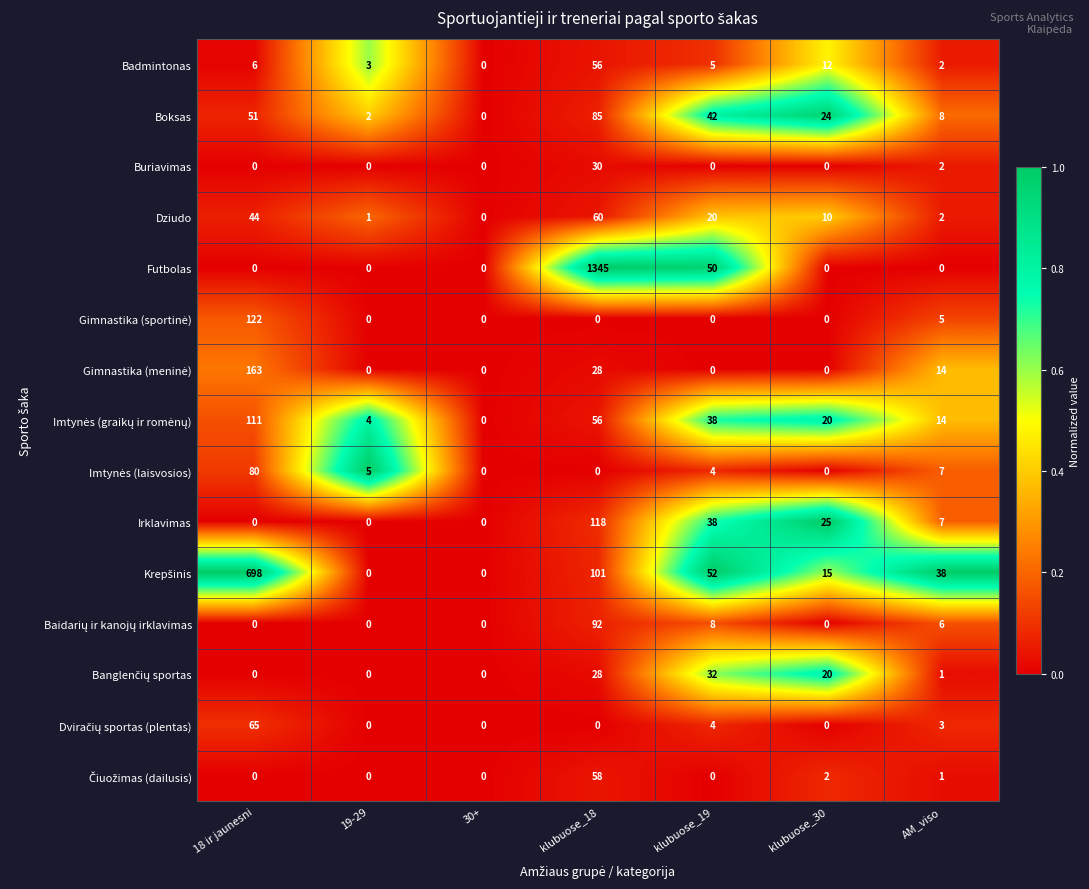

What is the difference between the maximum and minimum values in the Buriavimas series?

30